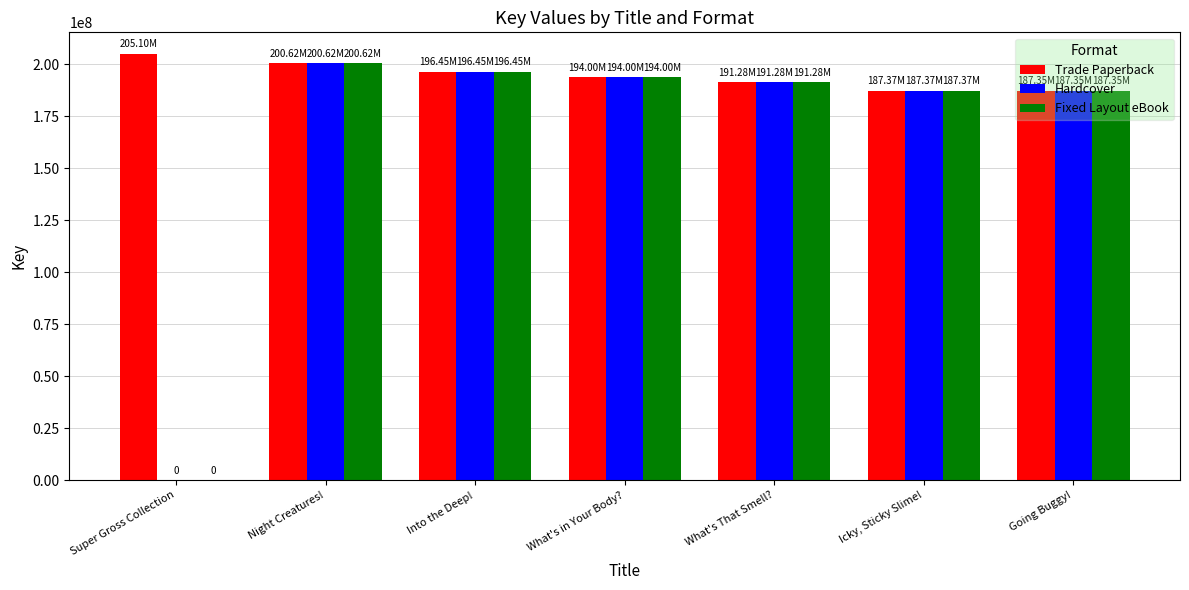

Are the bars horizontal?

No